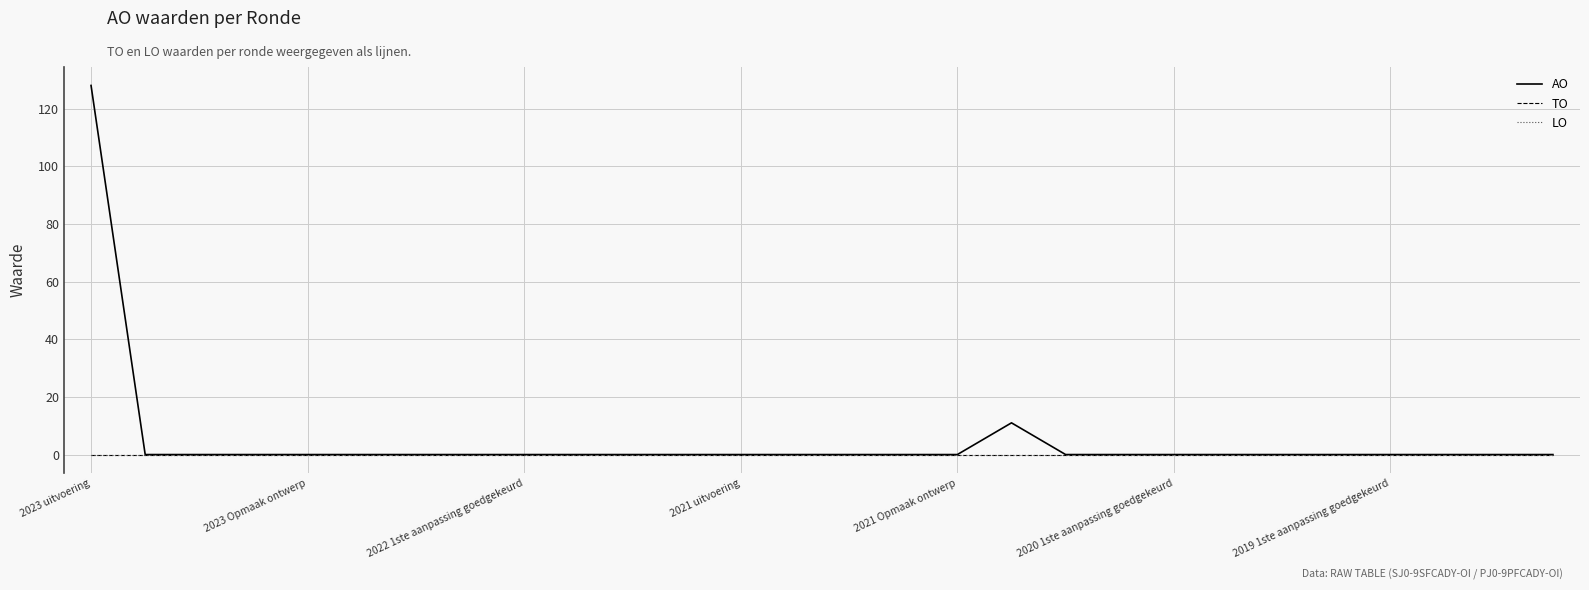

How many interior local peaks does the AO series have?

1